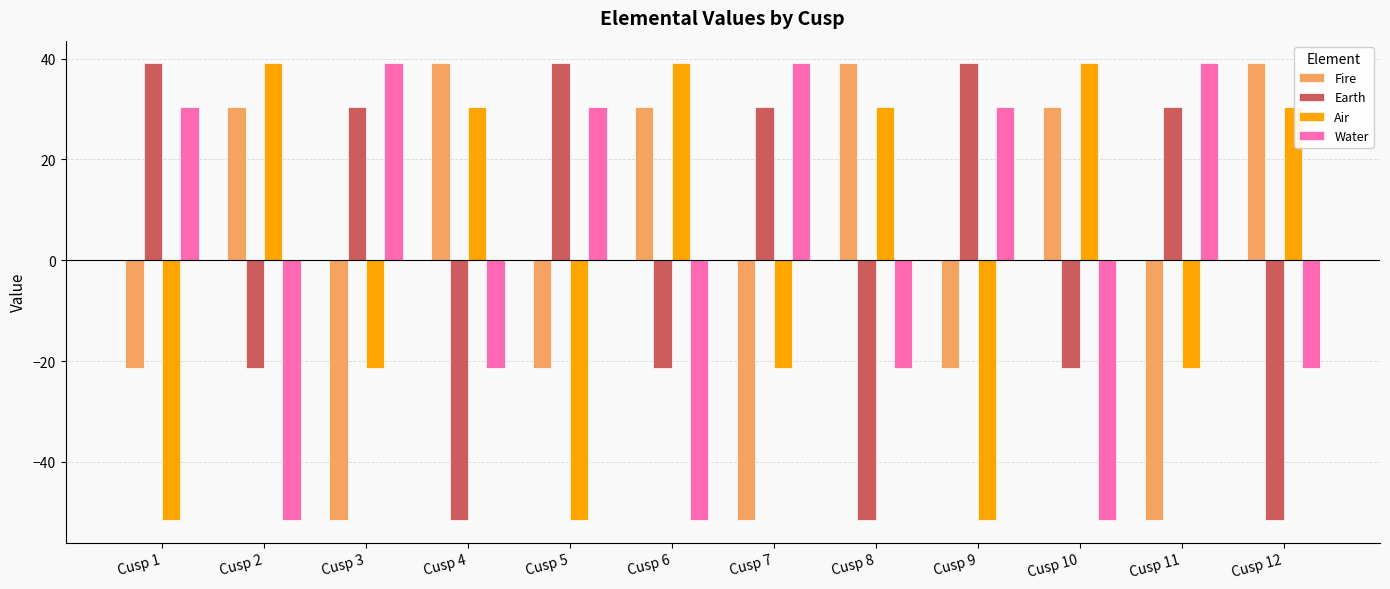

Is the value of Earth at Cusp 9 greater than the value of Fire at Cusp 6?

Yes